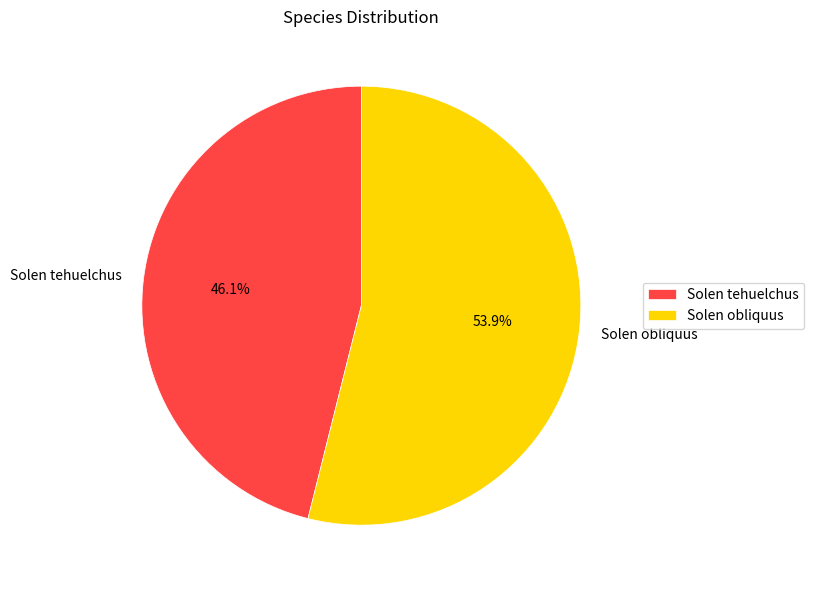

Which slice is the largest?

Solen obliquus